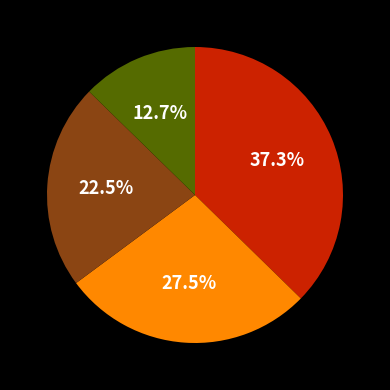

Is there any slice that represents more than half of the pie?

No